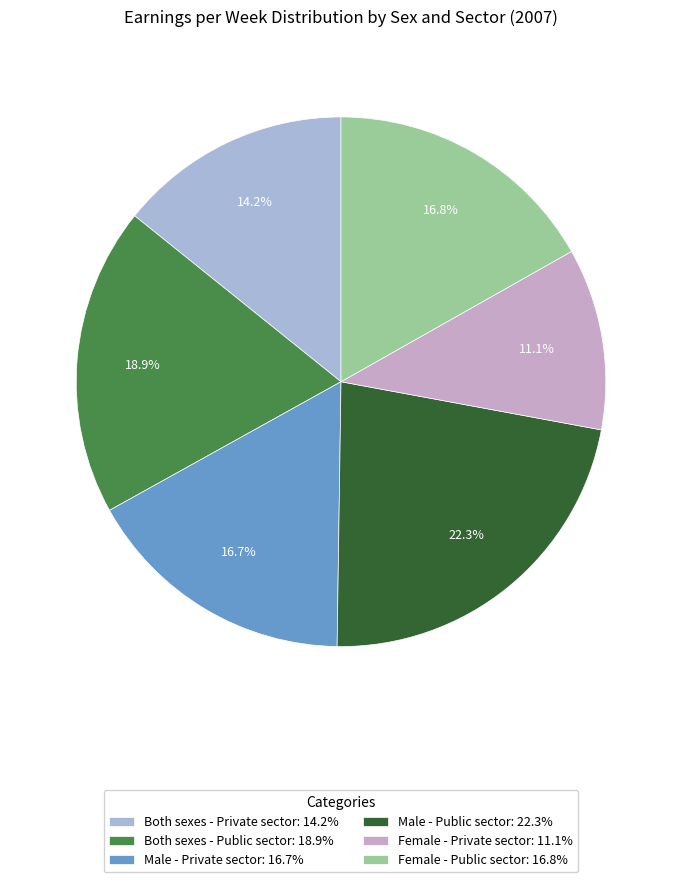

Which slice is the largest?

Male - Public sector